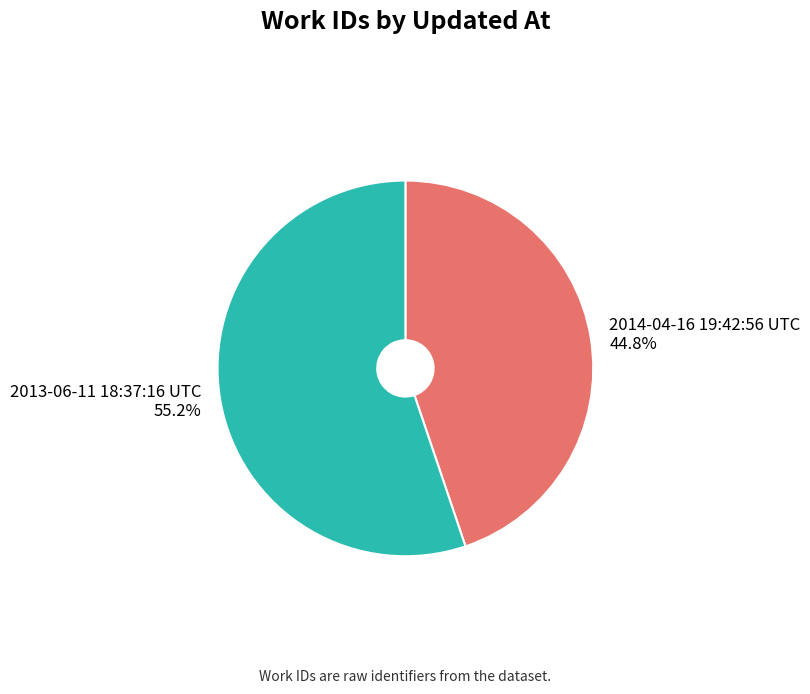

To the nearest percent, what portion does 2013-06-11 18:37:16 UTC represent?

55%